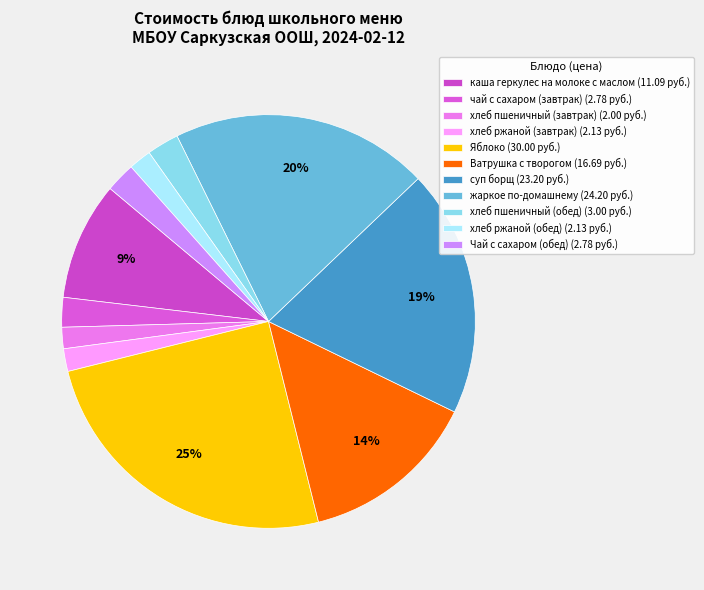

To the nearest percent, what percentage of the pie is хлеб пшеничный (обед)?

2%